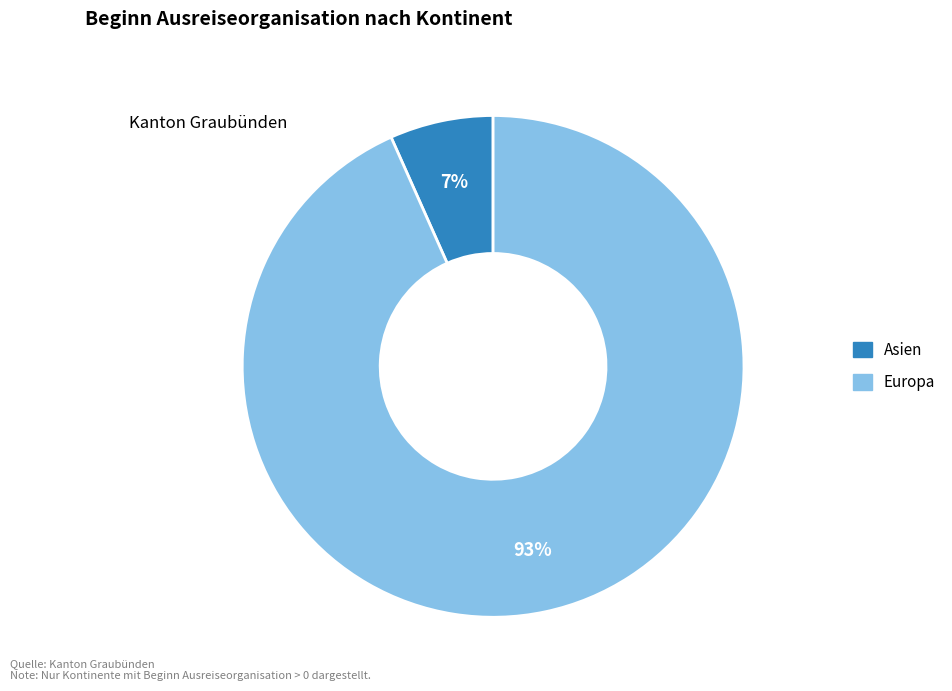

To the nearest percent, what is the average slice percentage?

50%